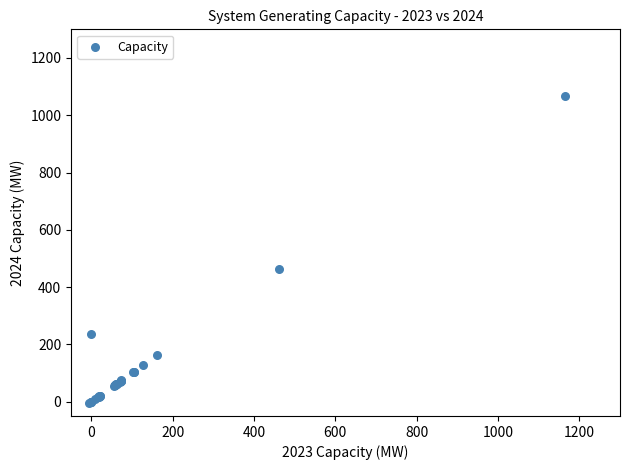

What Y value in the scatter plot is closest to 531?

462.5